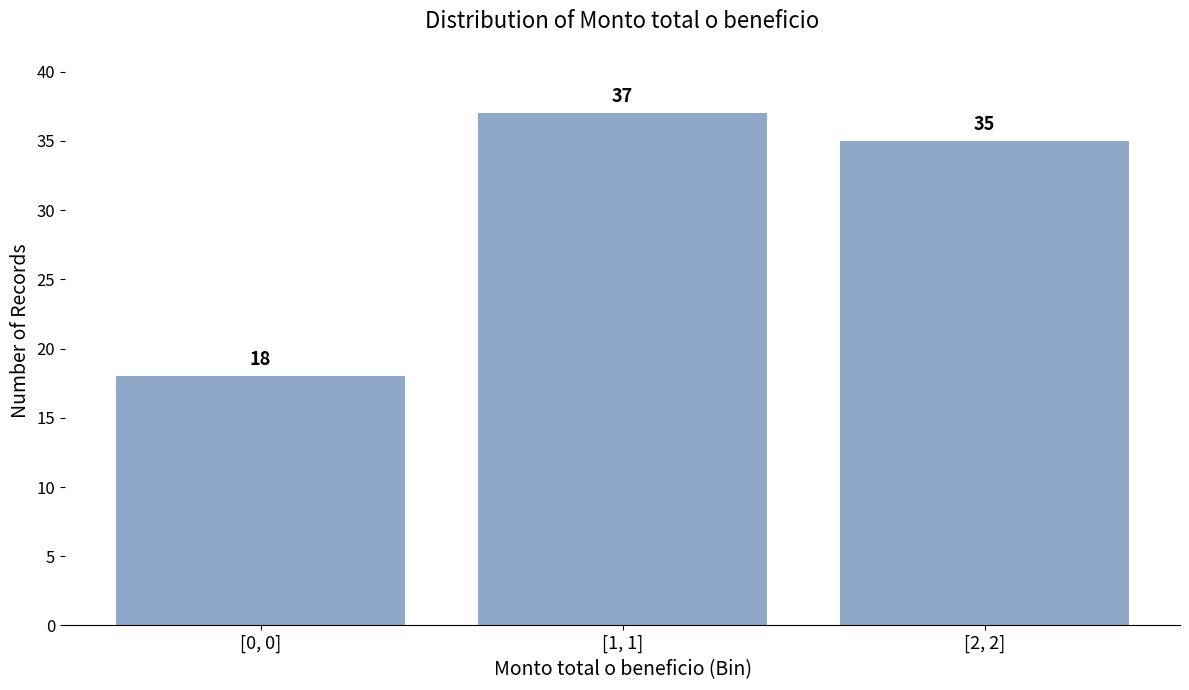

Reading right to left, extract all data points from this chart.

[2, 2]=35	[1, 1]=37	[0, 0]=18